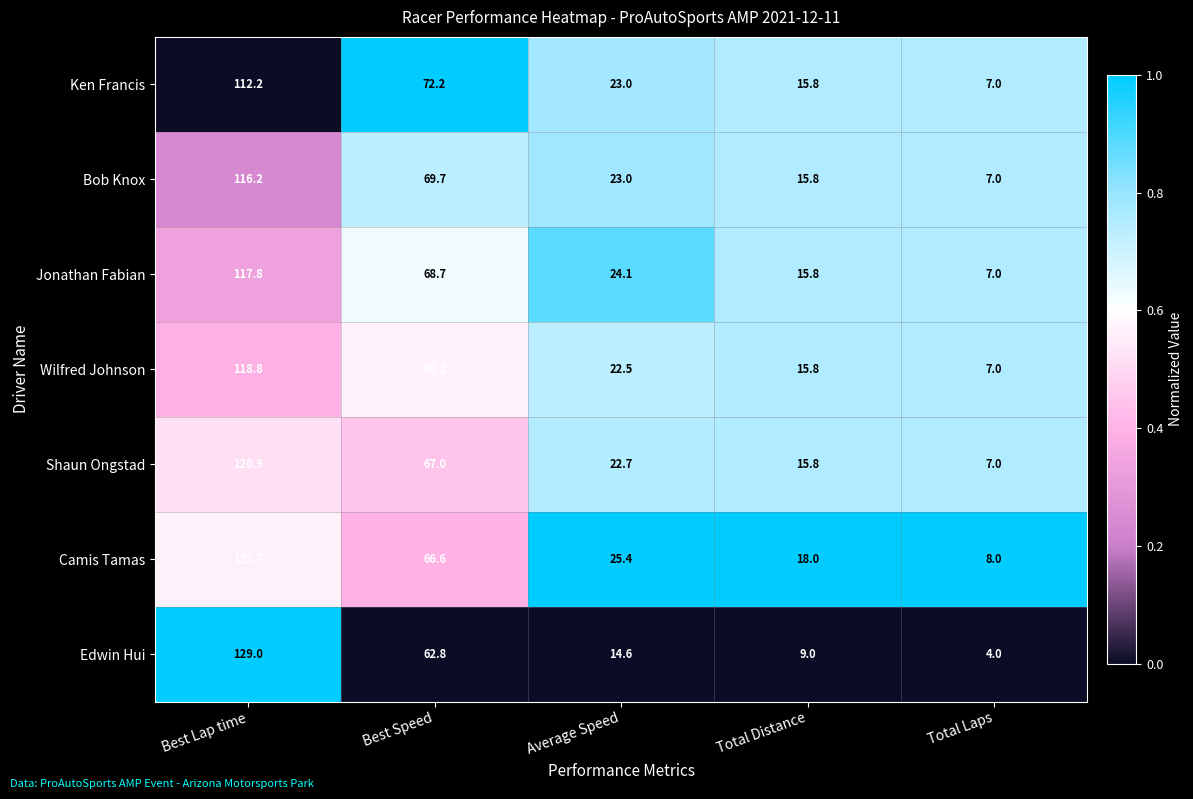

Is it true that Bob Knox equals 116.2 at Best Lap time?

True